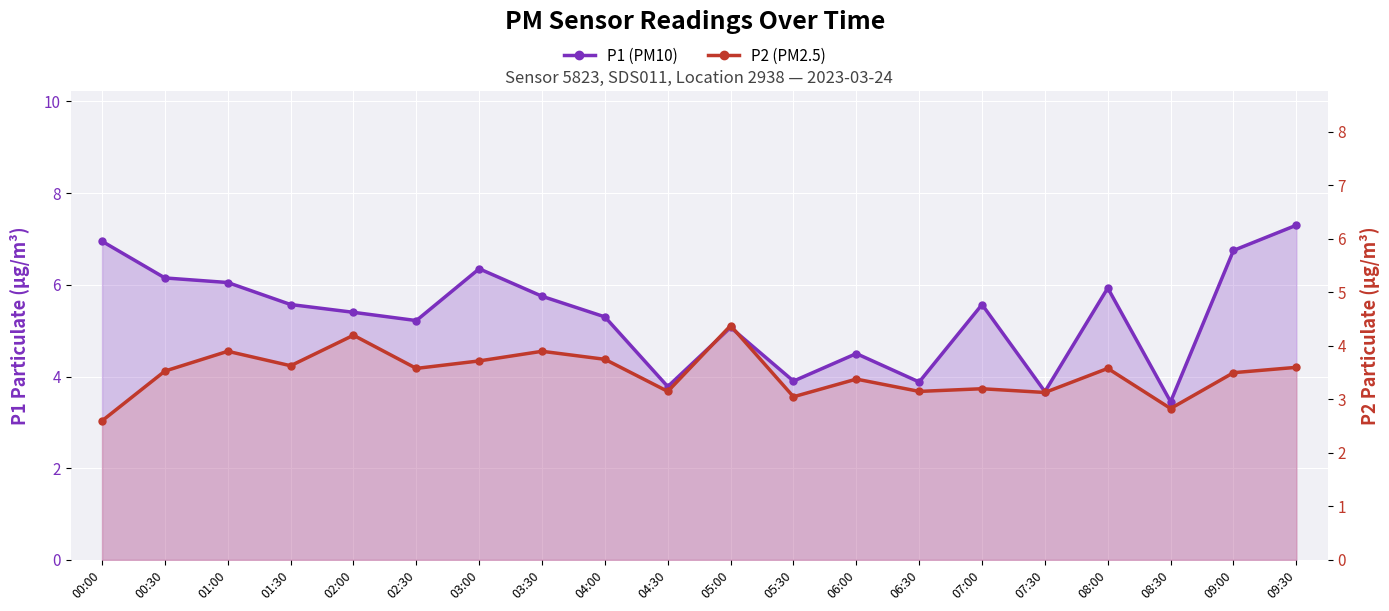

Which category has the lowest value in the P1 (PM10) series?

08:30